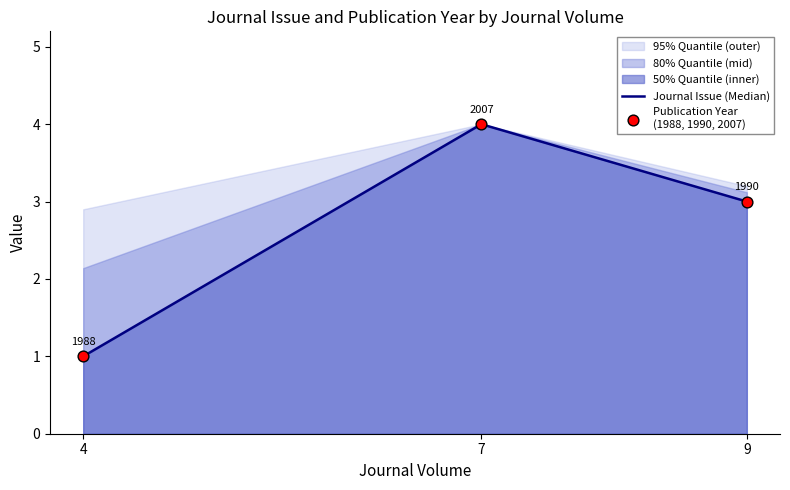

At how many categories does at least one series exceed 2?

2